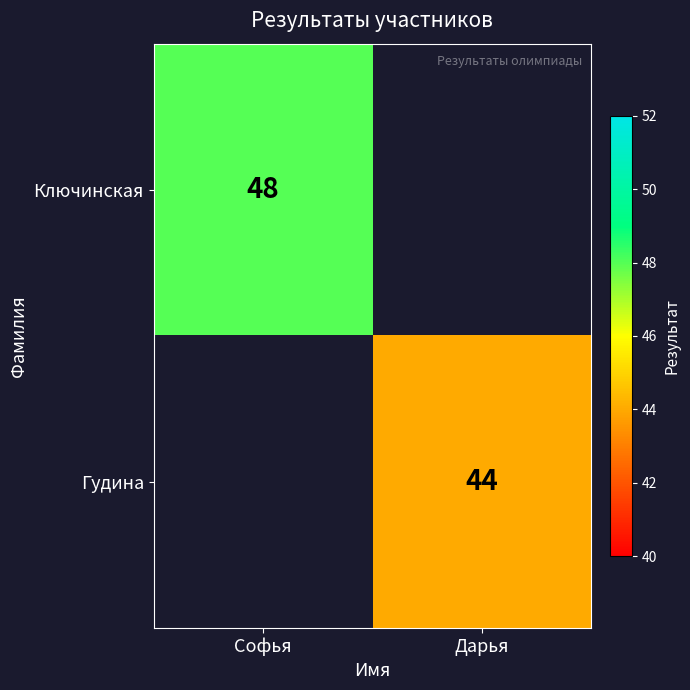

Count the number of categories in the chart.

2